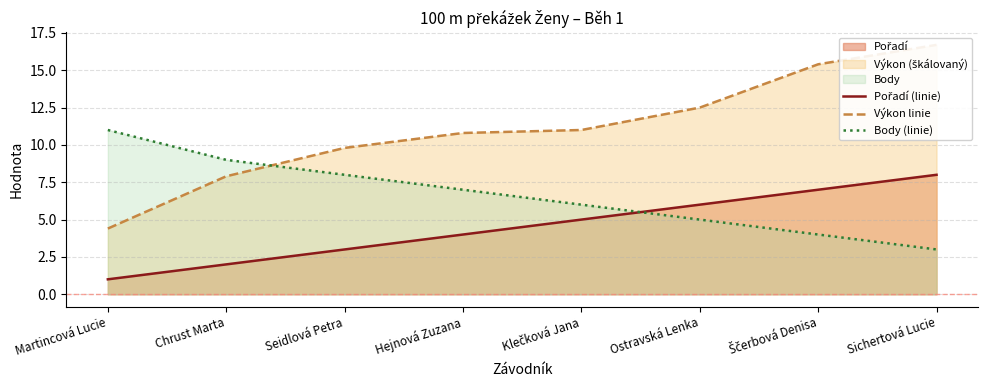

True or false: Výkon linie has a value of 26.4 at Ščerbová Denisa.

False